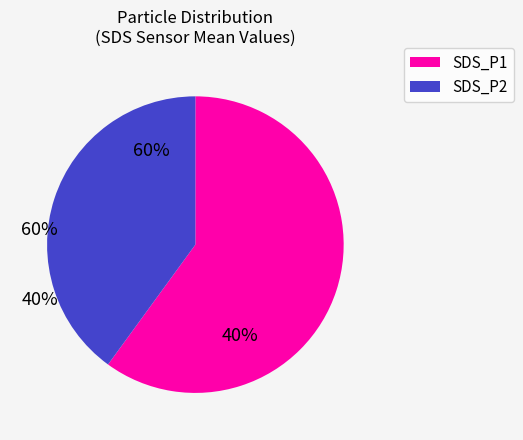

What is the total percentage of SDS_P2 and SDS_P1?

100.0%